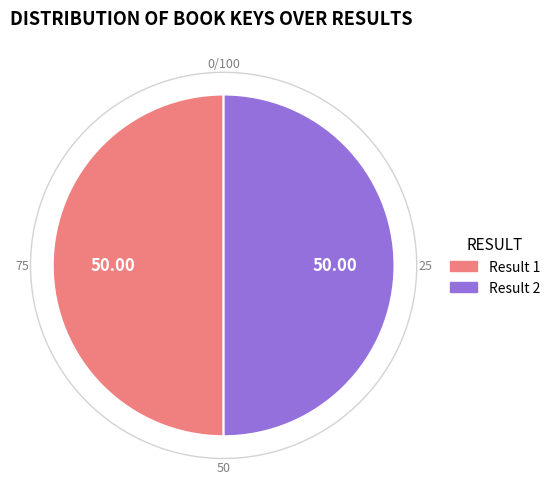

Count the number of slices in the pie.

2